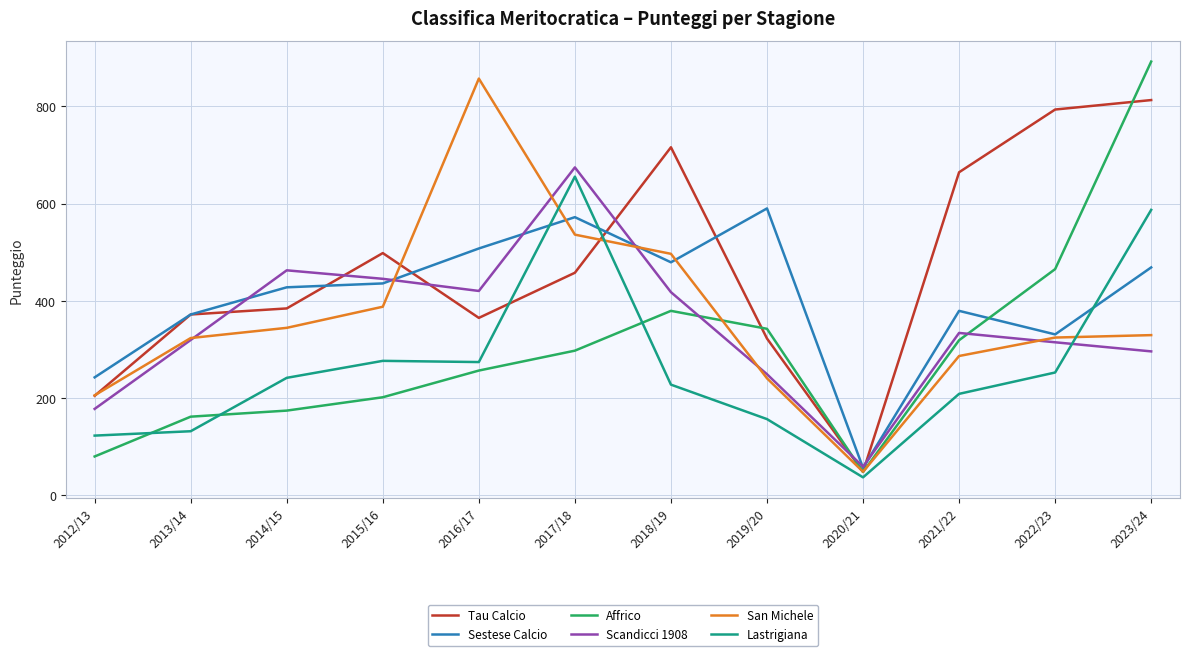

Is it true that Scandicci 1908 equals 106.1 at 2012/13?

False